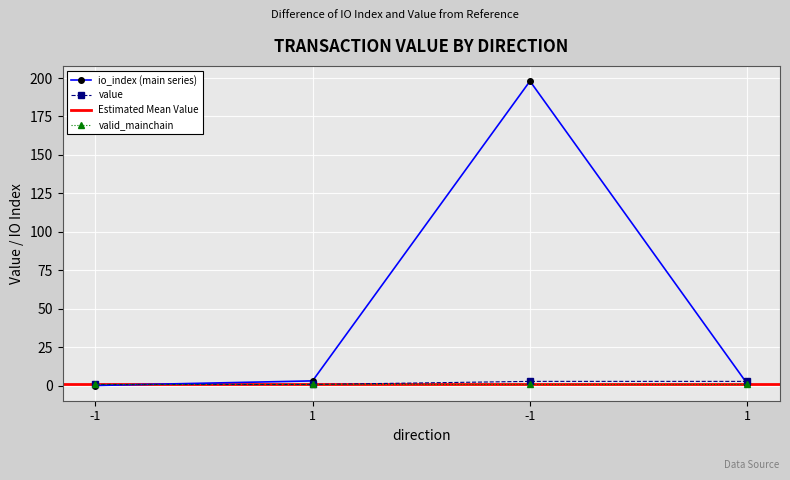

What is the label of the 3rd point from the right?

1